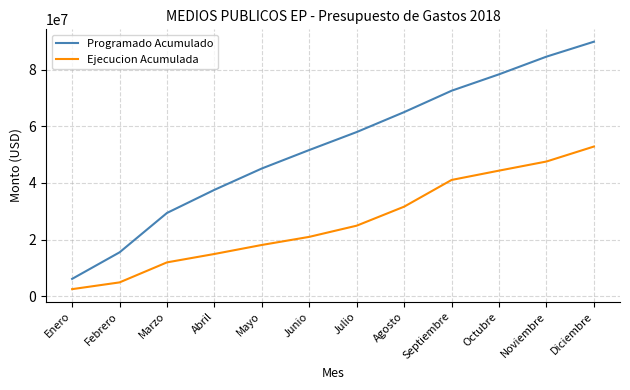

List the series in order of their overall mean, highest first.

Programado Acumulado, Ejecucion Acumulada